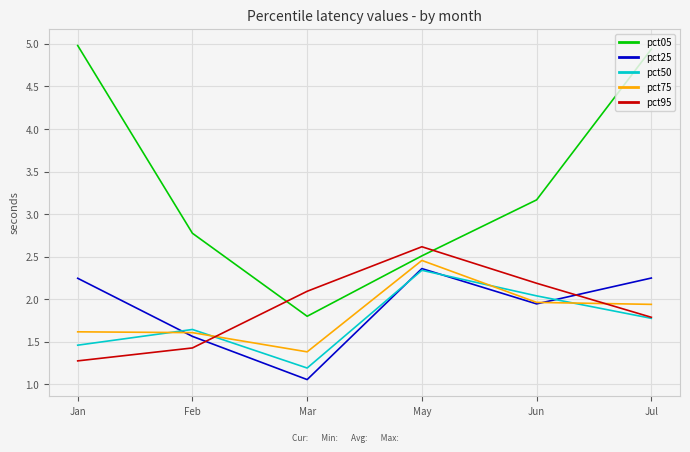

Which series has the largest total across all categories?

pct05